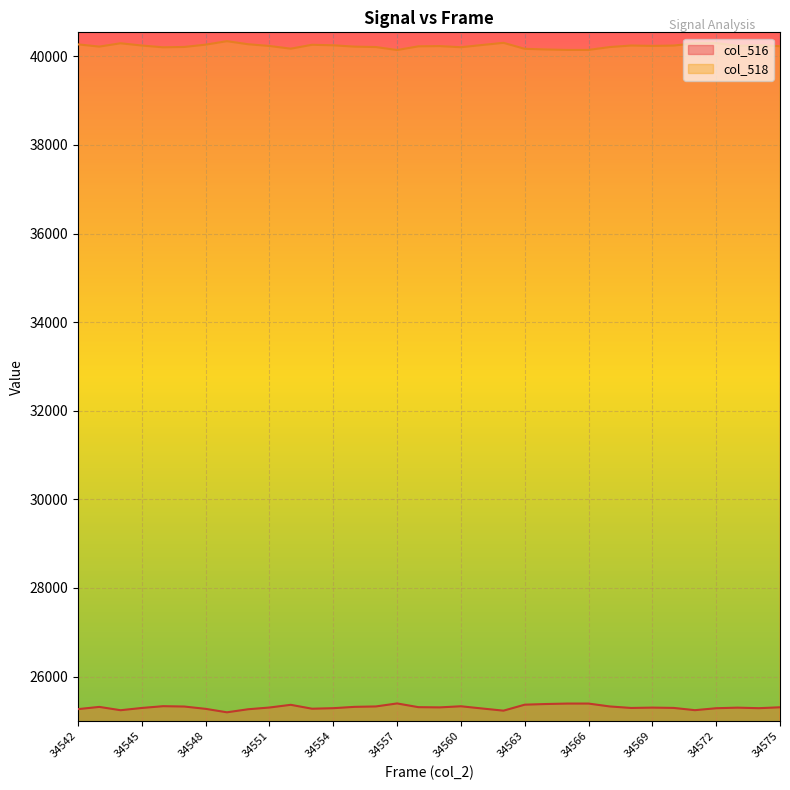

Reading left to right, transcribe all the data shown in this chart.

col_516: 25266	25316	25241	25292	25332	25324	25272	25194	25263	25302	25363	25275	25287	25317	25326	25394	25310	25305	25330	25280	25231	25366	25381	25391	25391	25326	25292	25300	25293	25242	25286	25299	25287	25307
col_518: 40269	40219	40294	40243	40203	40211	40263	40341	40272	40233	40172	40260	40248	40218	40209	40141	40225	40230	40205	40255	40304	40169	40154	40144	40144	40209	40243	40235	40242	40293	40299	40236	40248	40228